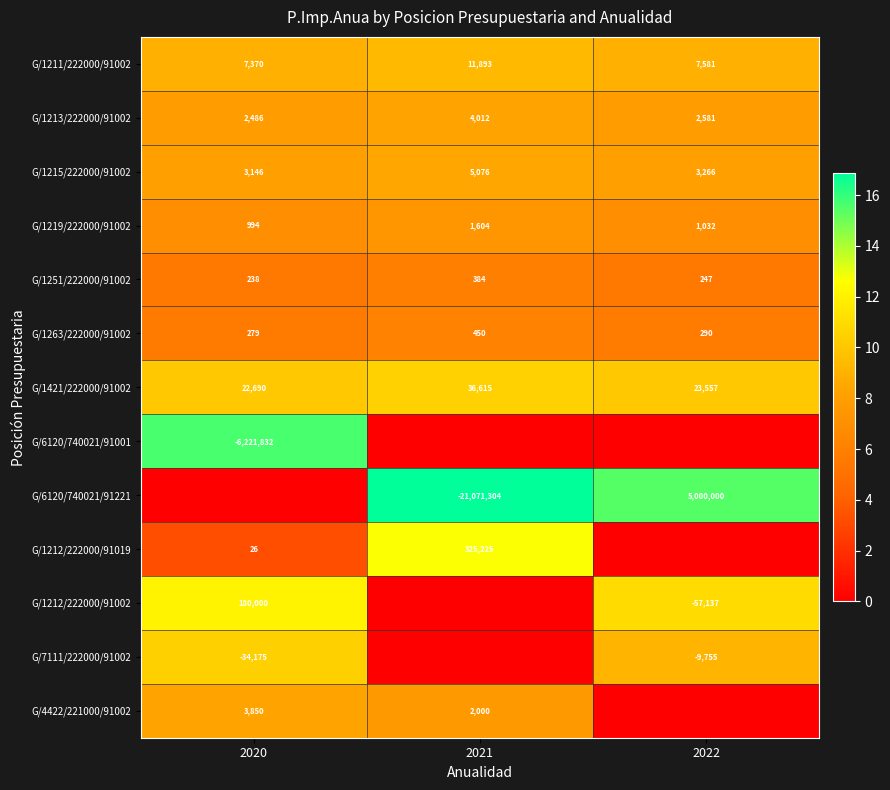

Where does the G/1251/222000/91002 series first go above 247?

2021